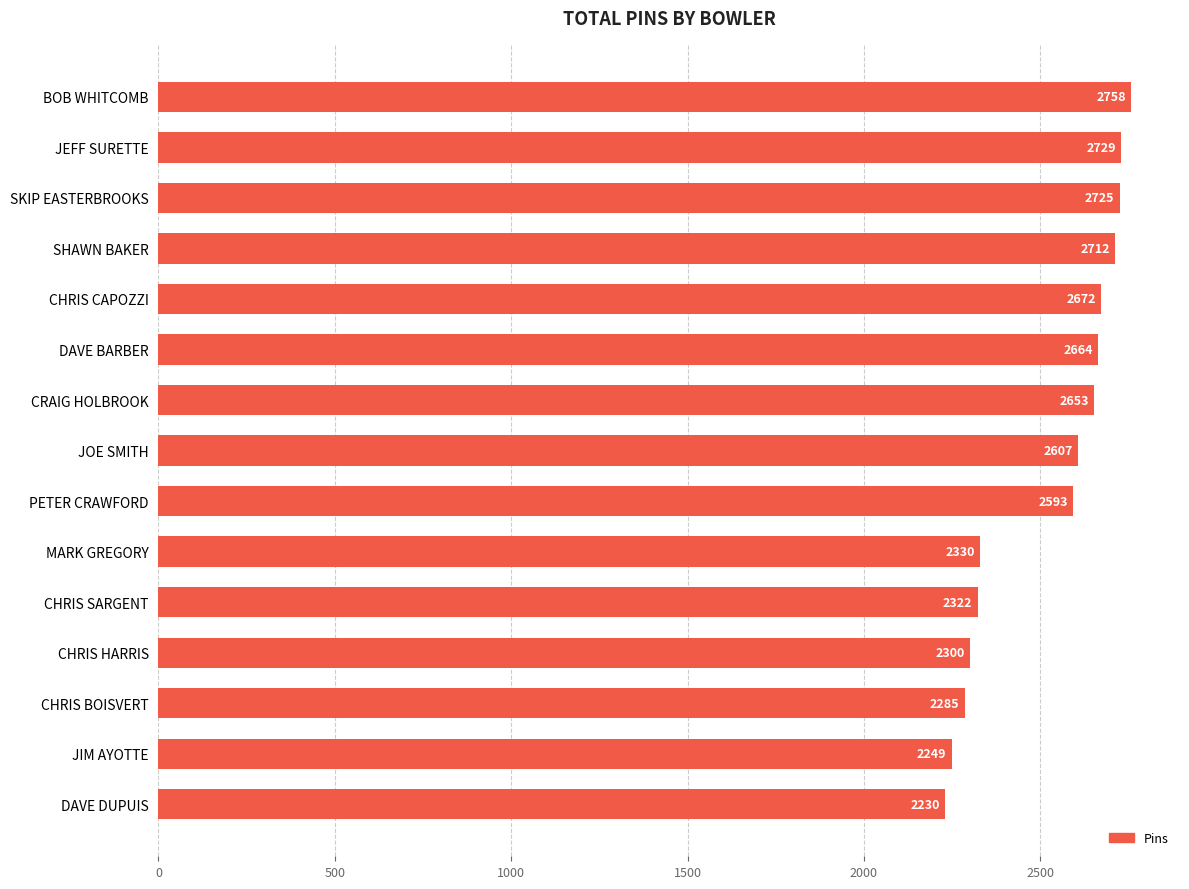

Does the chart contain stacked bars?

No